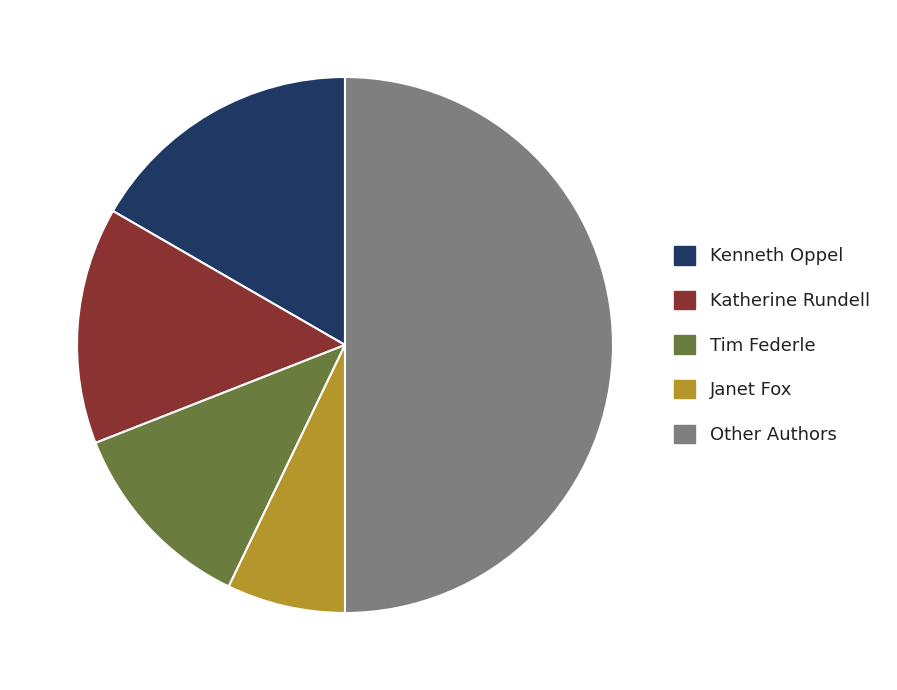

Is it true that Kenneth Oppel is 9% of the pie?

False